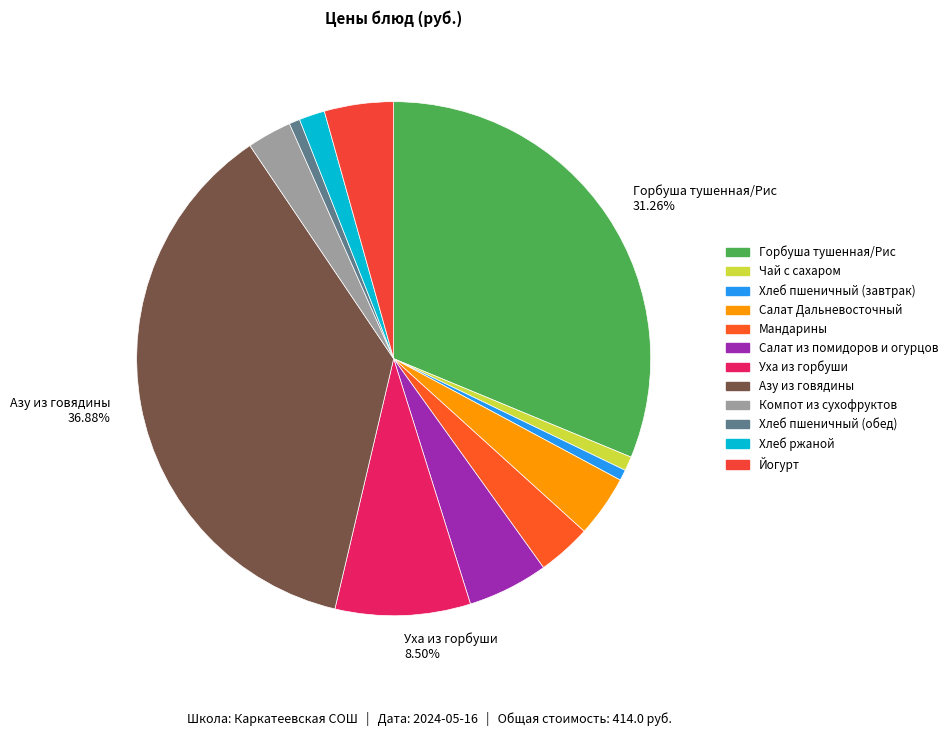

Rank the categories by value from lowest to highest.

Хлеб пшеничный (завтрак), Хлеб пшеничный (обед), Чай с сахаром, Хлеб ржаной, Компот из сухофруктов, Мандарины, Салат Дальневосточный, Йогурт, Салат из помидоров и огурцов, Уха из горбуши, Горбуша тушенная/Рис, Азу из говядины